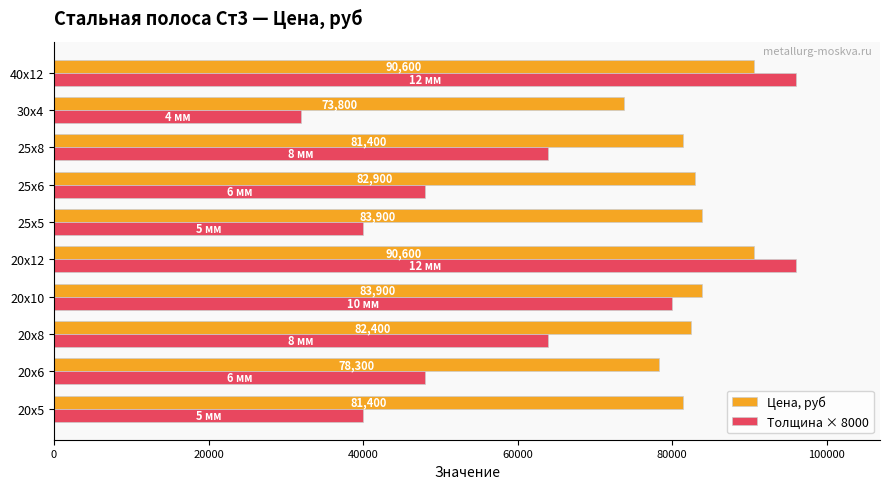

List the series in order of their overall mean, lowest first.

Толщина × 8000, Цена, руб